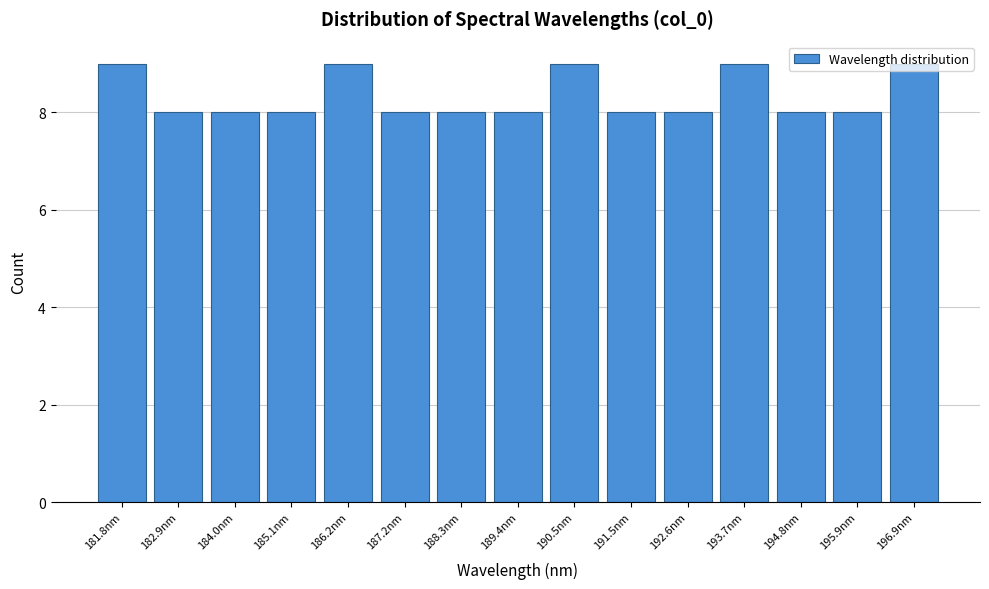

What is the sum of the values at 191.5nm and 182.9nm?

16